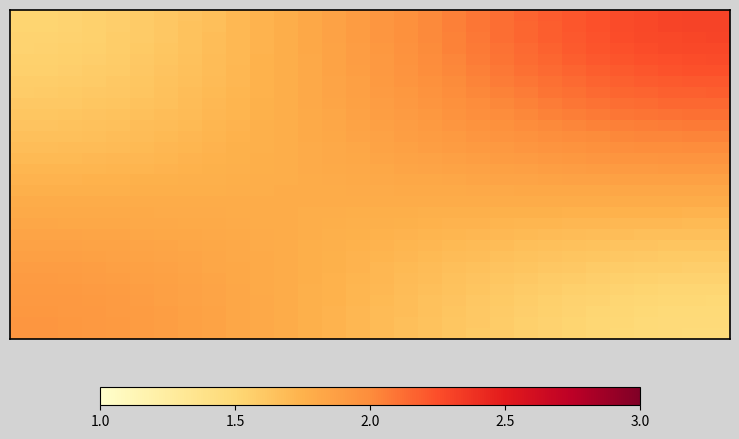

What is the minimum value shown in the chart?

1.5